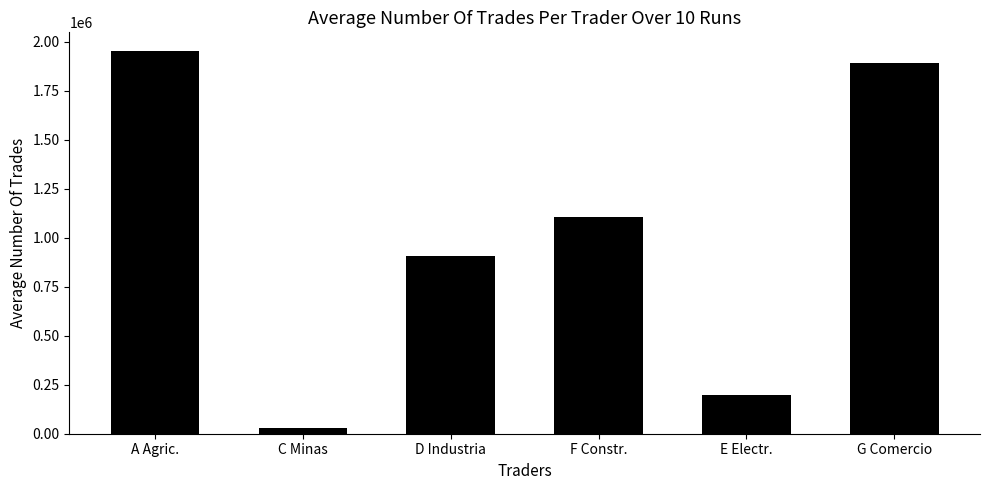

What is the sum of all values?

6080889.1